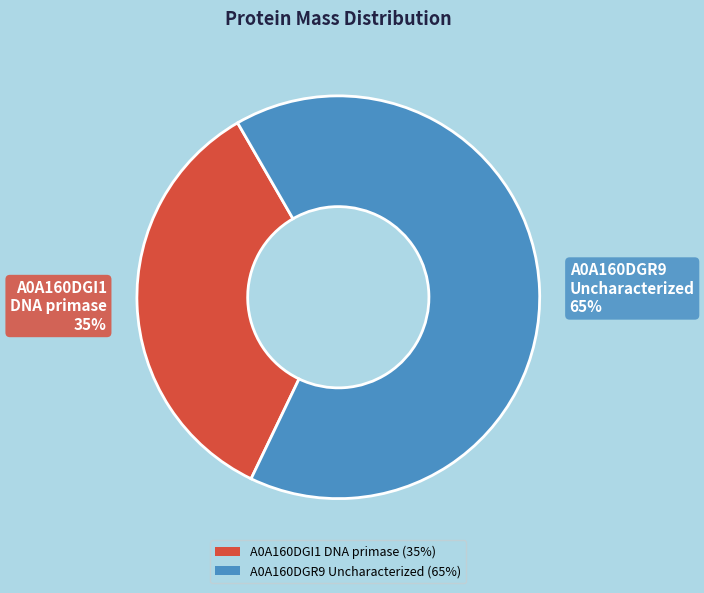

Between A0A160DGR9 Uncharacterized and A0A160DGI1 DNA primase, which is larger?

A0A160DGR9 Uncharacterized